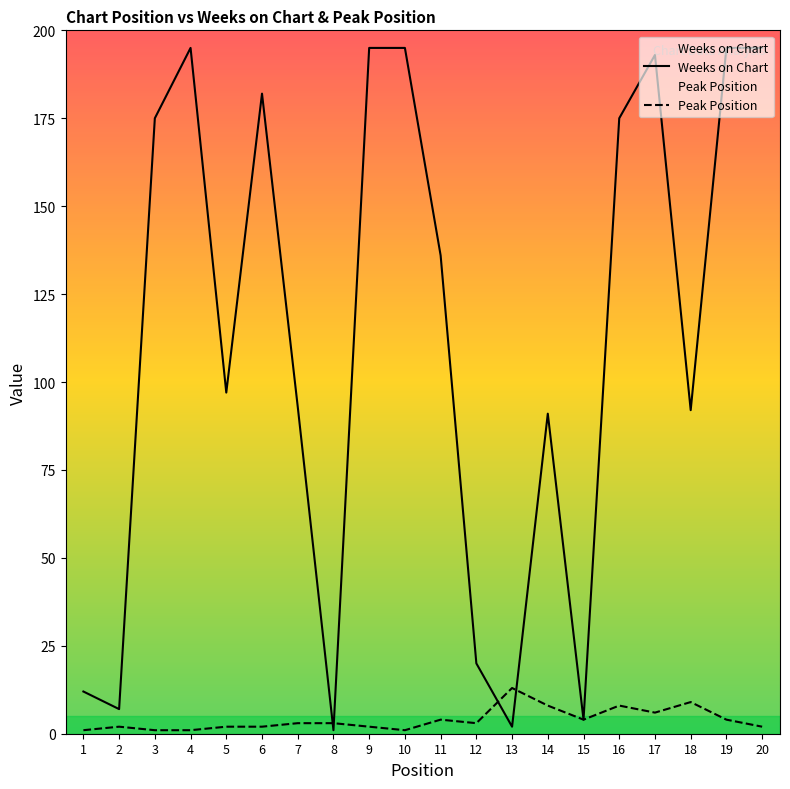

How many values in the Weeks on Chart series exceed 136?

9